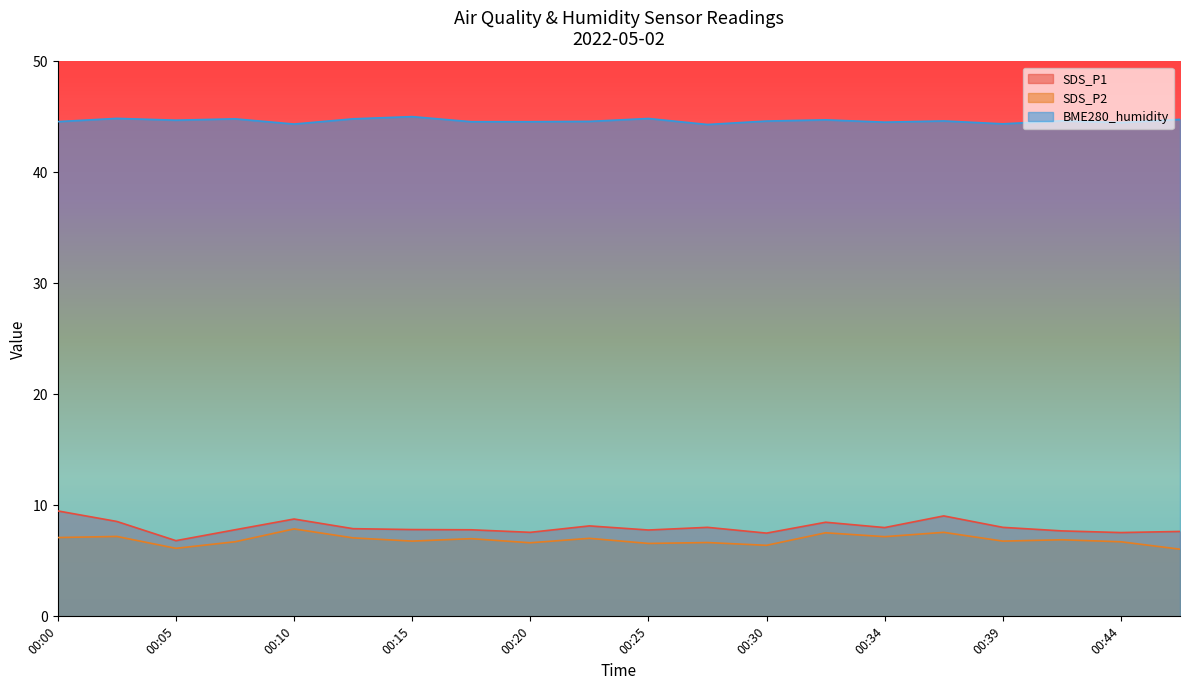

List the labels in order of SDS_P1 value, largest first.

00:00, 00:37, 00:10, 00:03, 00:32, 00:22, 00:27, 00:39, 00:34, 00:12, 00:15, 00:08, 00:17, 00:25, 00:42, 00:47, 00:20, 00:44, 00:30, 00:05